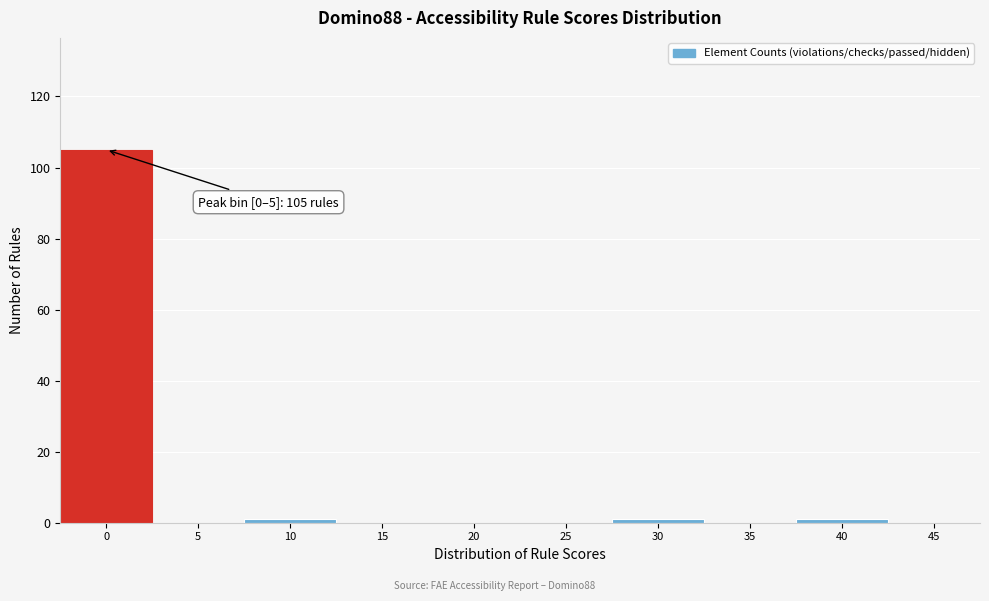

Reading left to right, list all the values displayed in this chart.

0=105	5=0	10=1	15=0	20=0	25=0	30=1	35=0	40=1	45=0